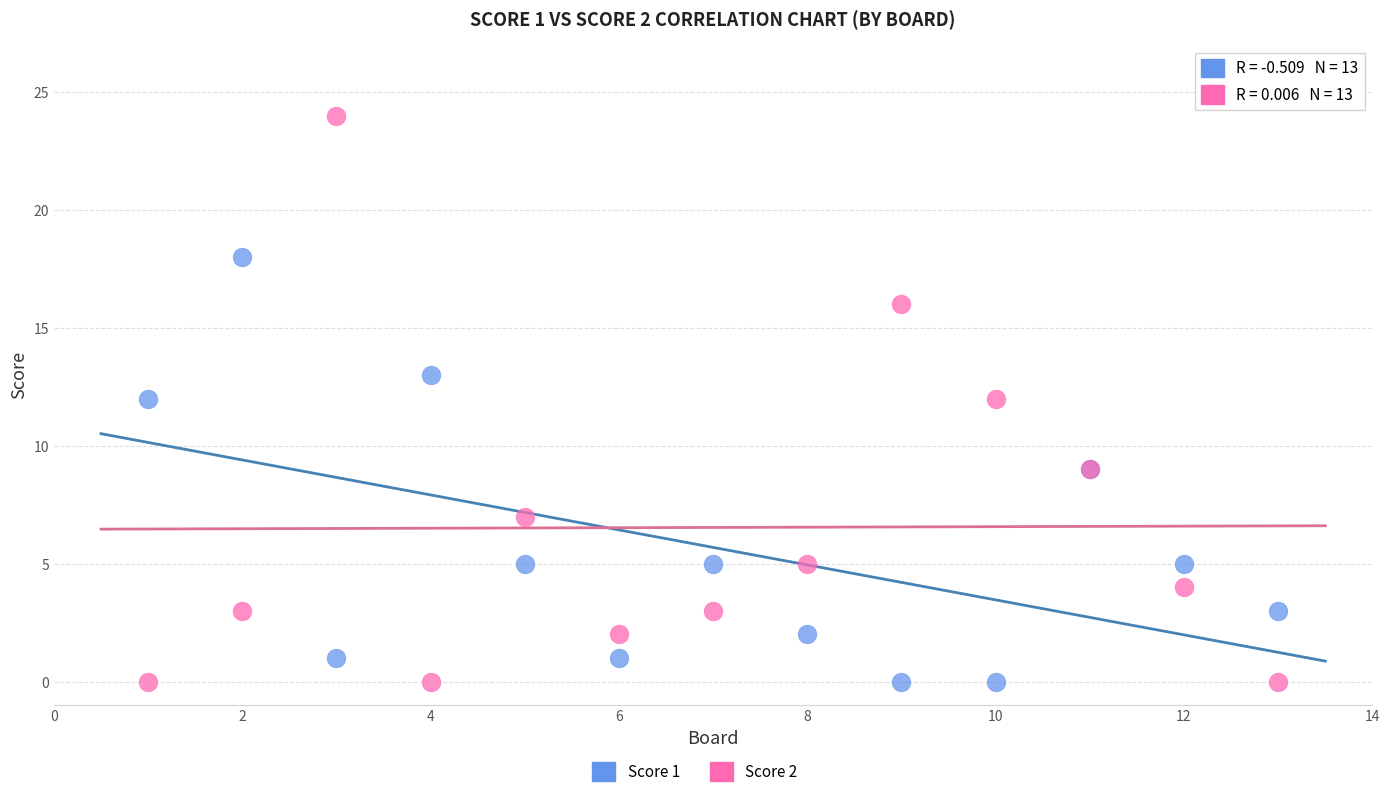

What is the X range (max minus min) for the scatter plot?

12